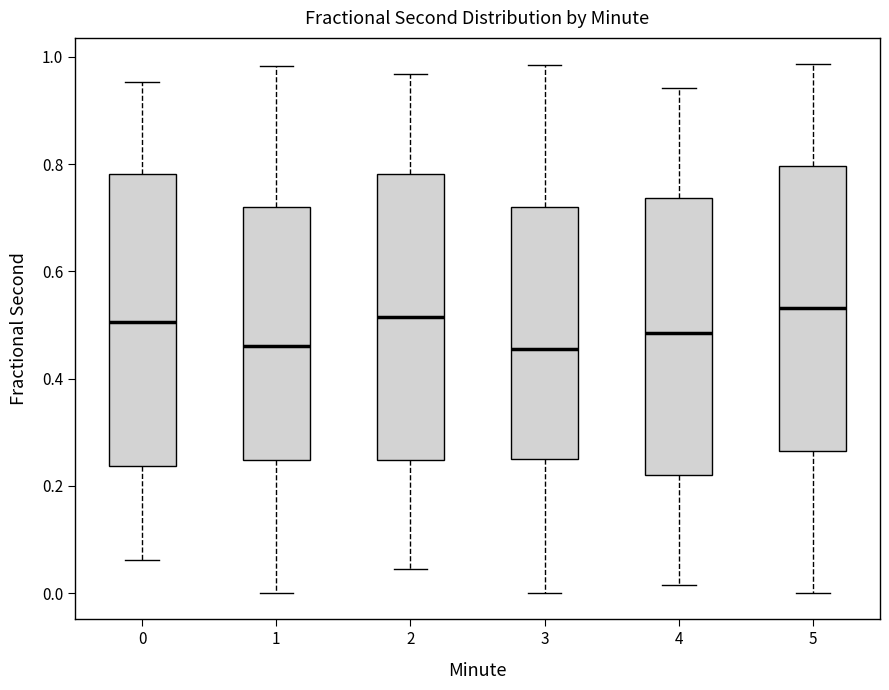

Reading left to right, transcribe this box plot: for each box, give where its median line is, the range the box spans, and where its two whiskers end, as read against the y-axis. The values are not printed on the chart, so give them approximately, as read against the axis.

0: median 0.50, box 0.24 to 0.78, whiskers 0.06 to 0.96
1: median 0.46, box 0.24 to 0.72, whiskers 0.00 to 0.98
2: median 0.52, box 0.24 to 0.78, whiskers 0.04 to 0.96
3: median 0.46, box 0.26 to 0.72, whiskers 0.00 to 0.98
4: median 0.48, box 0.22 to 0.74, whiskers 0.02 to 0.94
5: median 0.54, box 0.26 to 0.80, whiskers 0.00 to 0.98